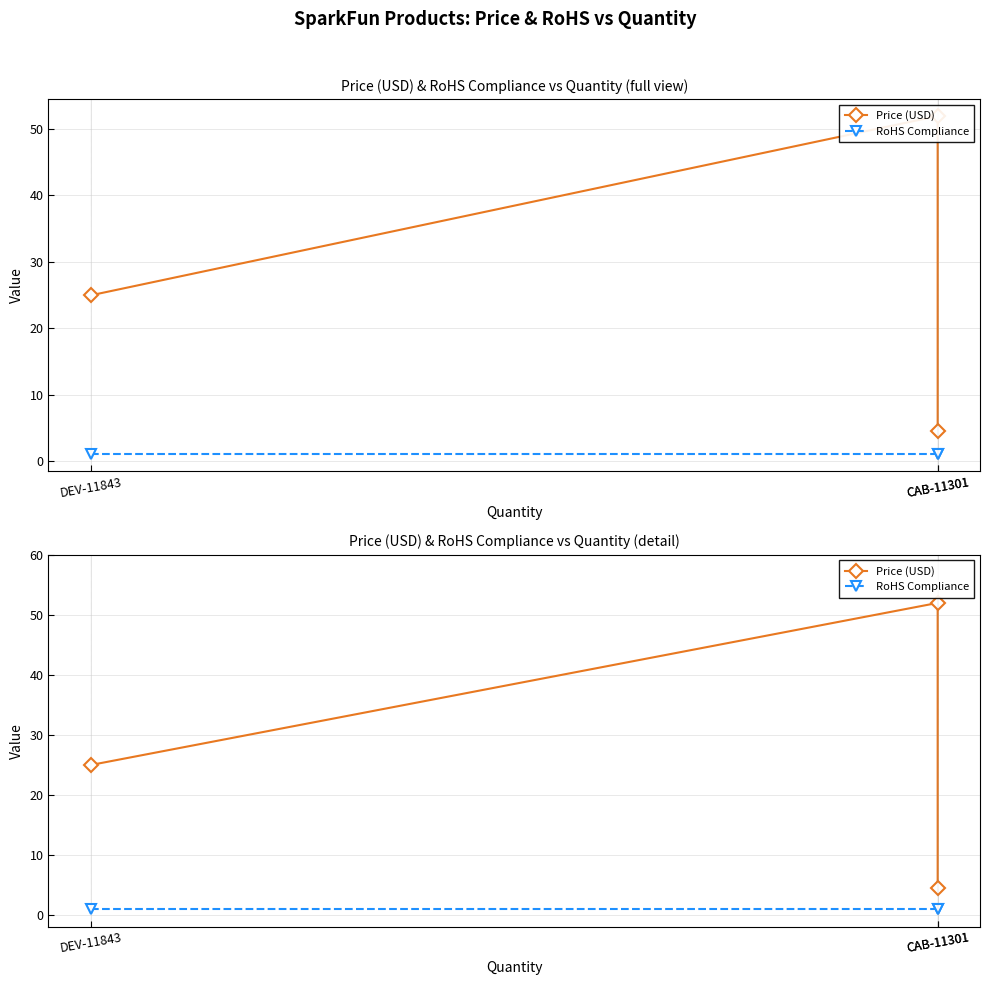

At which label does Price (USD) first exceed 24?

DEV-11843